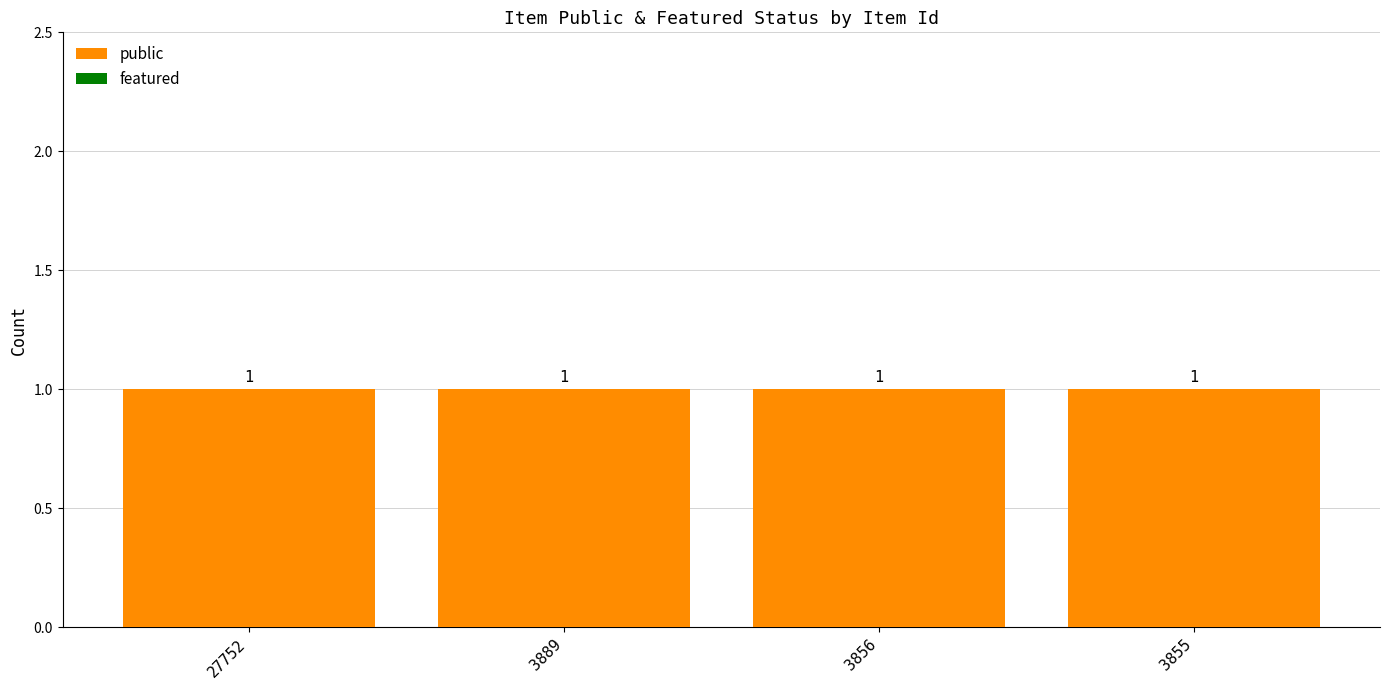

Is it true that public equals 2 at 3856?

False